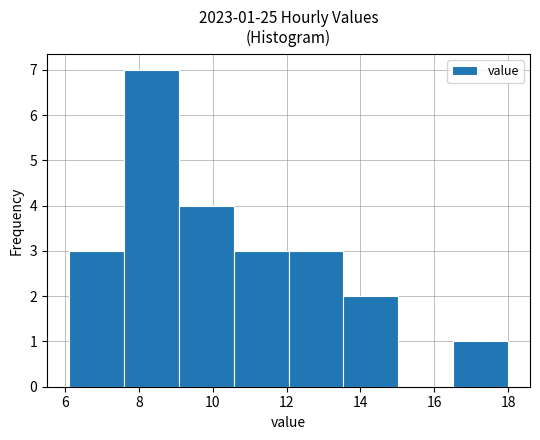

Which range on the x-axis has the tallest bar?

7.6 to 9.0